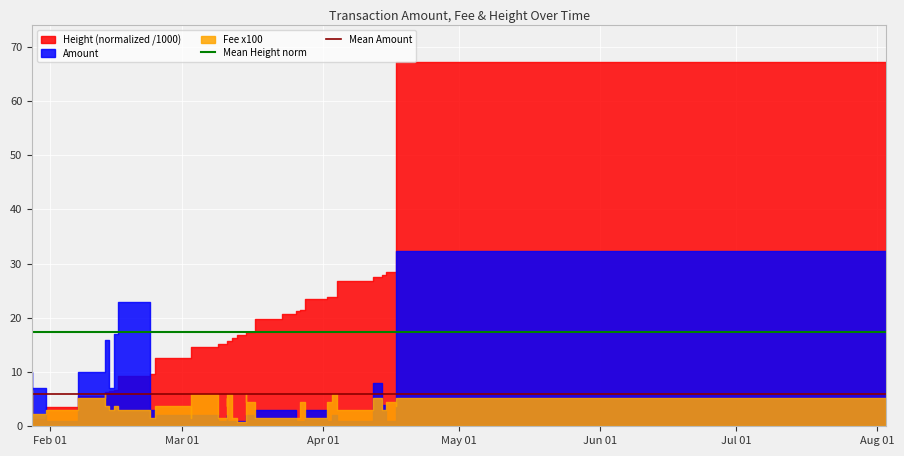

Where is Mean Amount nearest to the value 5?

Feb 01